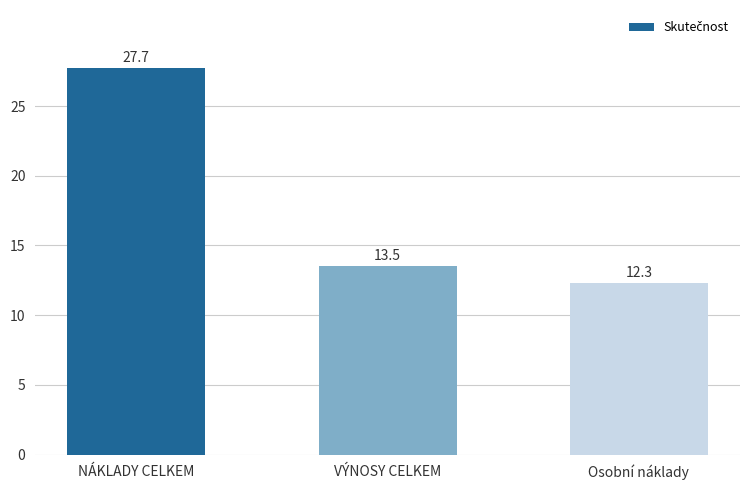

What position from the left is Osobní náklady?

3